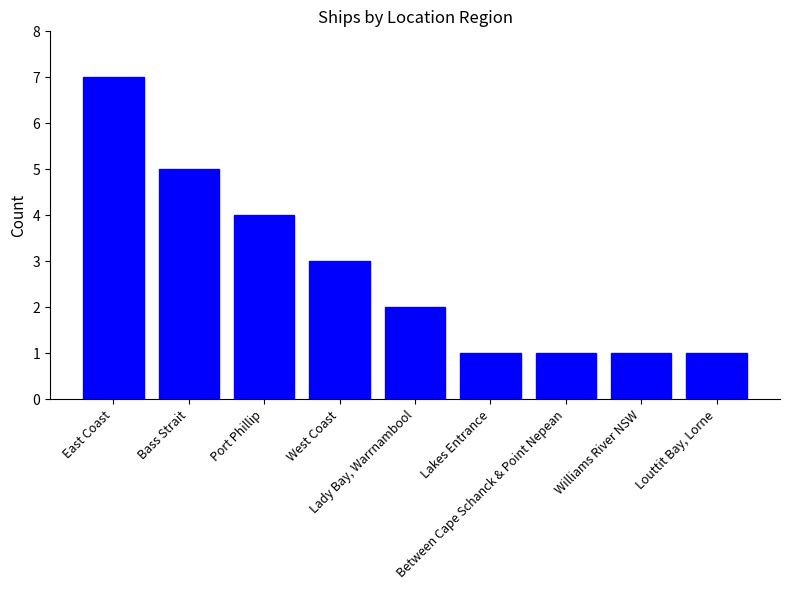

What is the greatest value displayed?

7